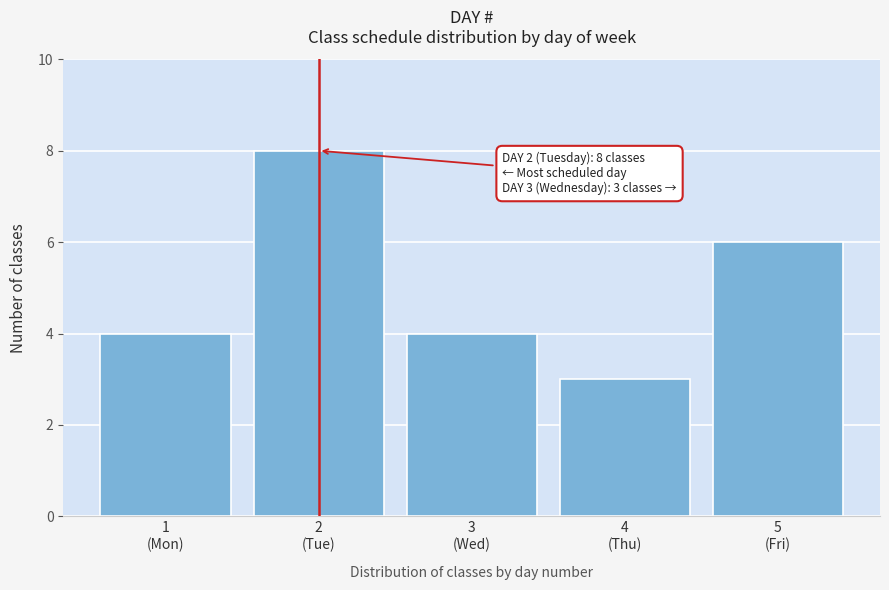

Reading left to right, extract all data points from this chart.

4	8	4	3	6